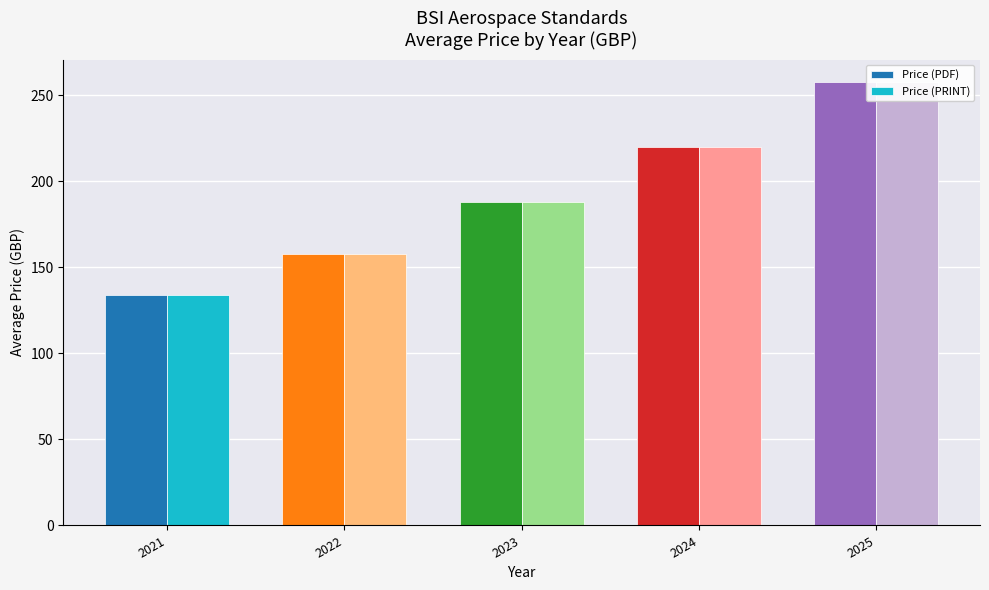

Which category has the highest value across all series?

2025